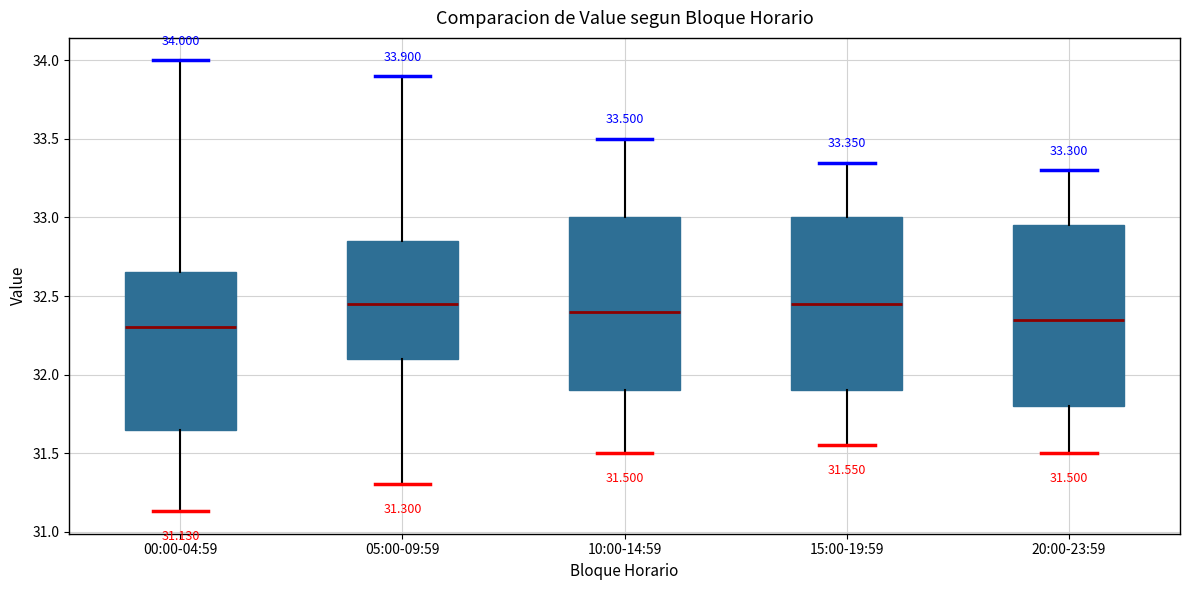

Which box is the tallest, from its lower edge to its upper edge?

20:00-23:59